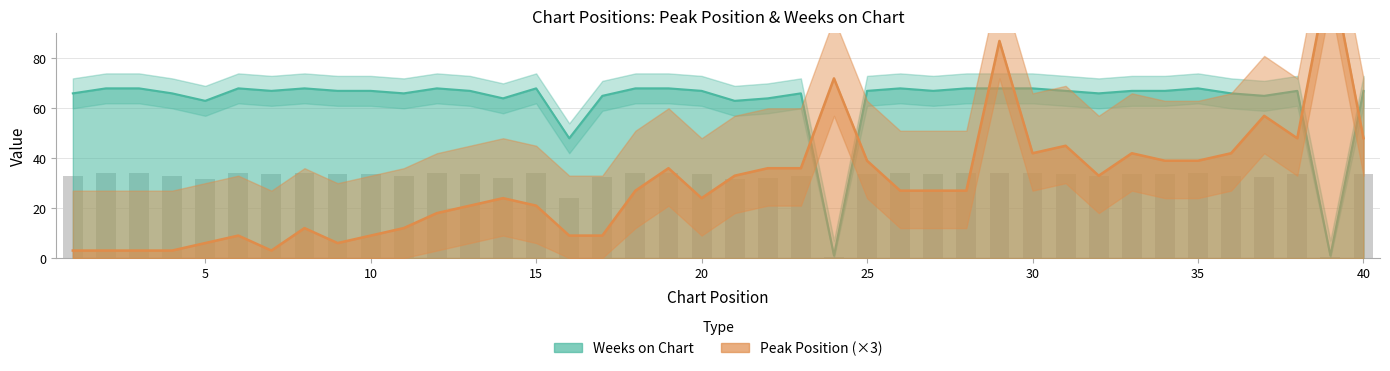

What are all the series names shown in the legend?

Peak Position, Weeks on Chart